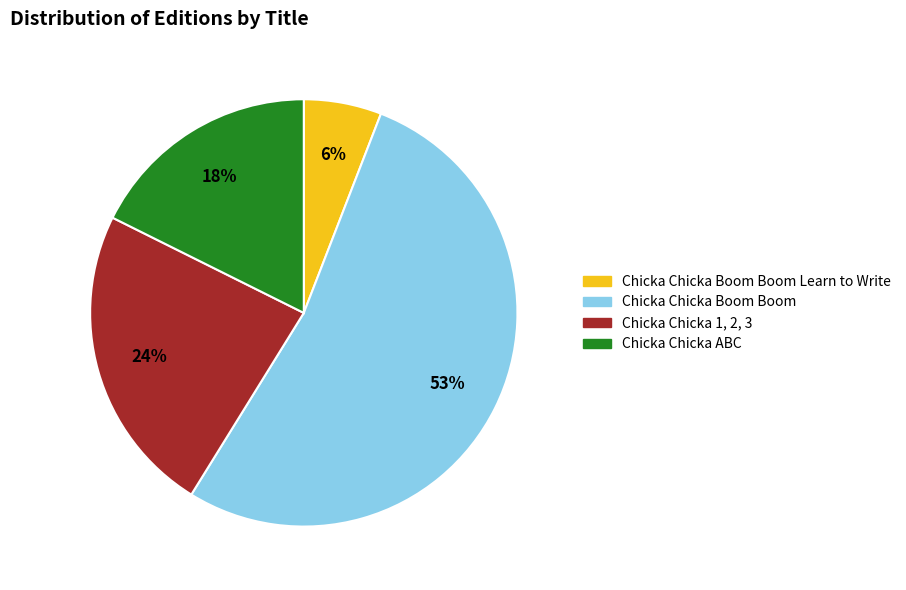

Is there any slice that represents more than half of the pie?

Yes